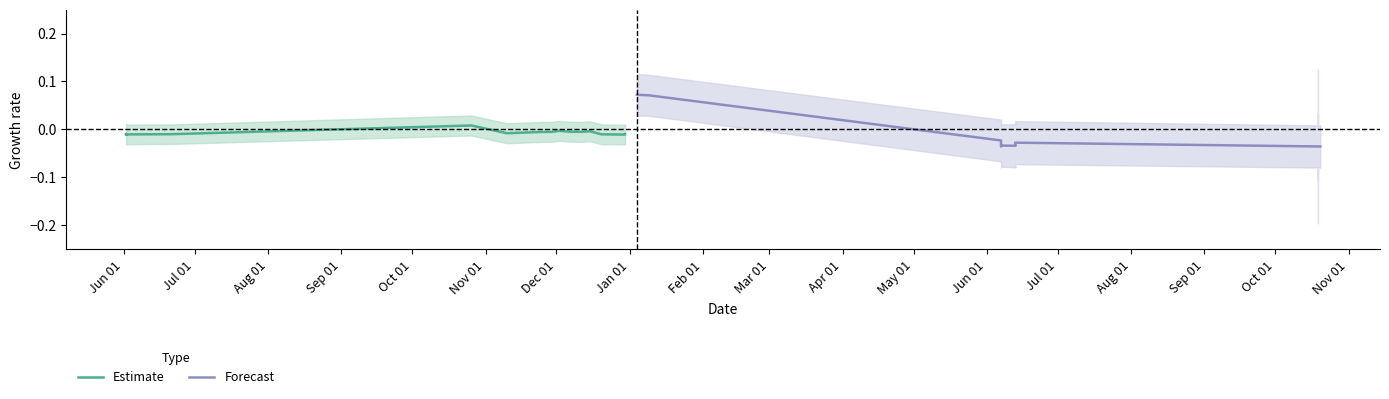

What is the difference between the second highest and minimum values in the Forecast series?

0.1